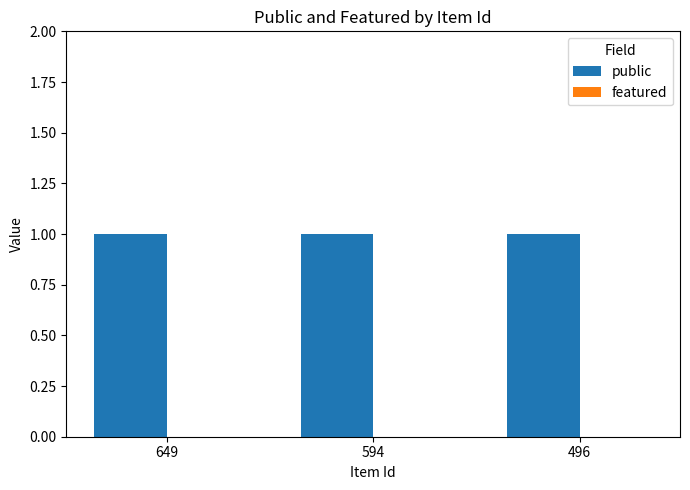

Which series has the largest range (max minus min)?

public